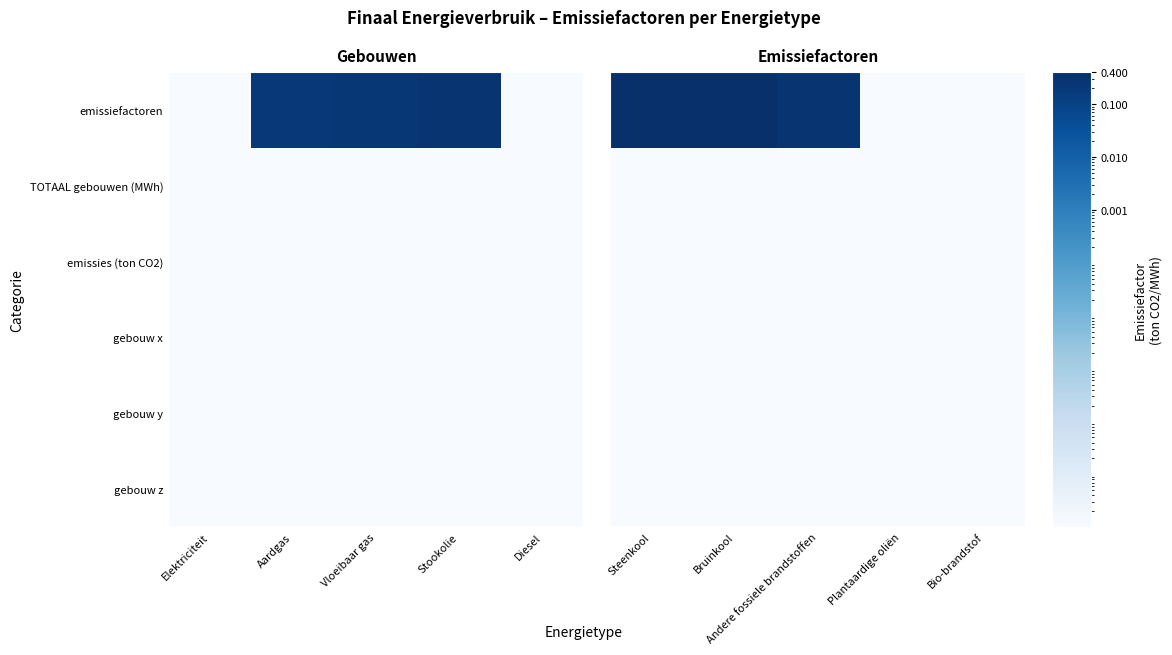

Rank the series by their maximum value, from highest to lowest.

emissiefactoren, TOTAAL gebouwen (MWh), emissies (ton CO2), gebouw x, gebouw y, gebouw z